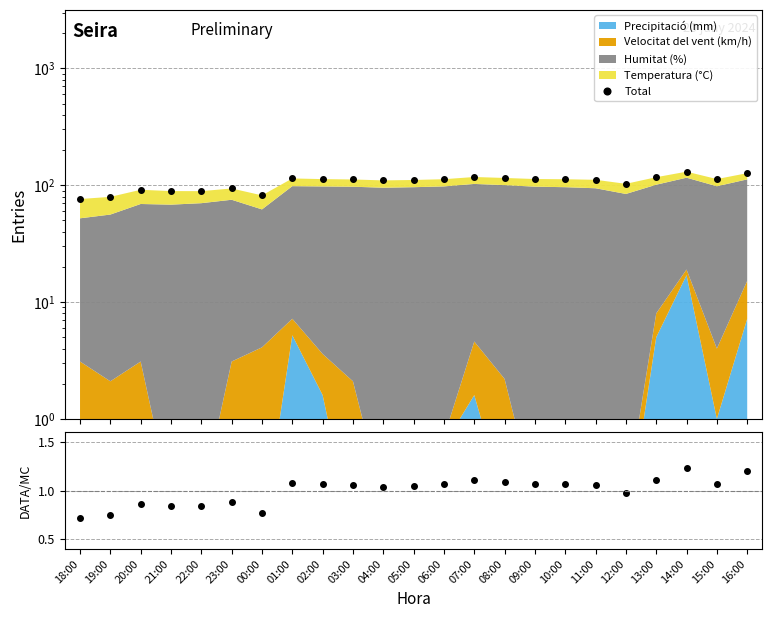

Rank the categories by value from lowest to highest.

18:00, 19:00, 00:00, 22:00, 21:00, 20:00, 23:00, 12:00, 04:00, 05:00, 11:00, 03:00, 10:00, 06:00, 02:00, 15:00, 09:00, 01:00, 08:00, 13:00, 07:00, 16:00, 14:00